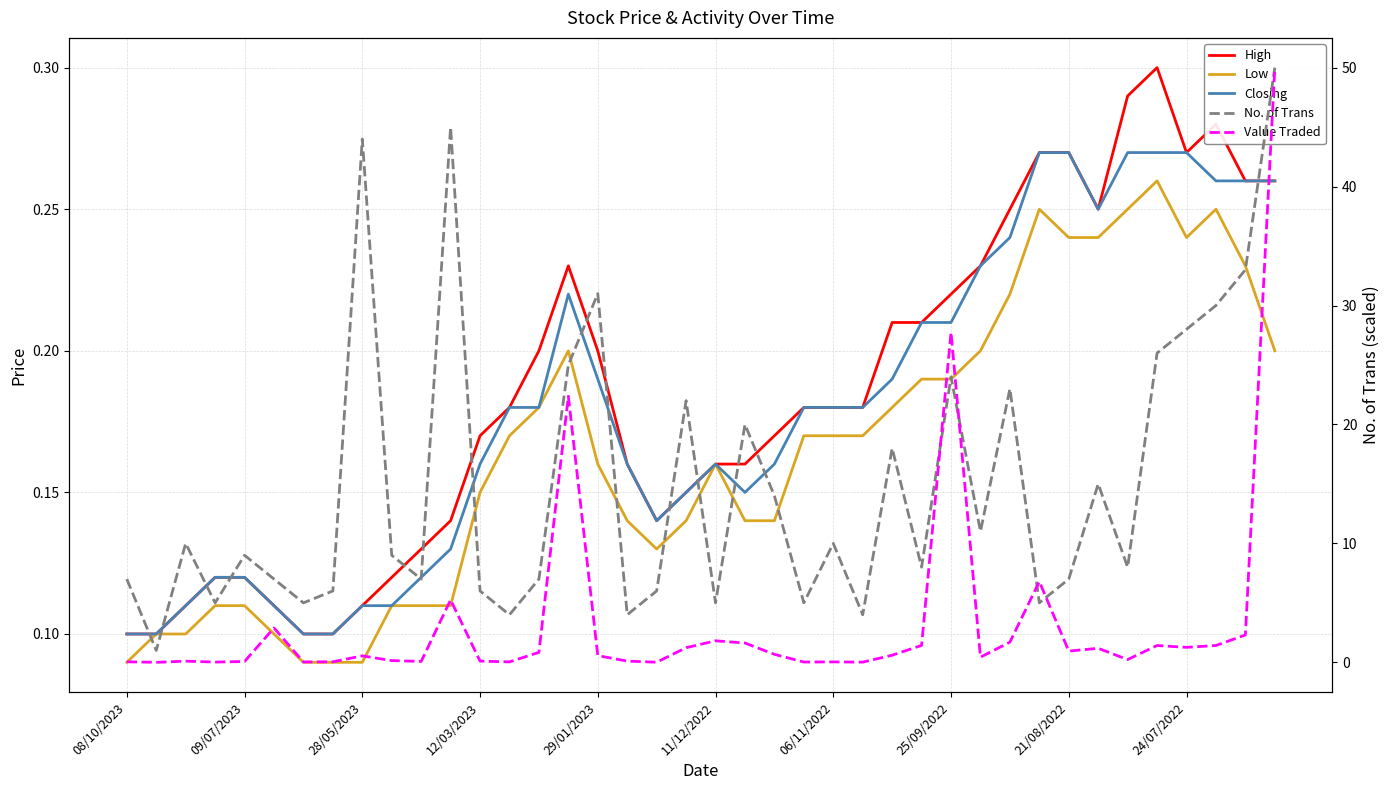

What is the spread (max minus min) of values at 30?

22.8